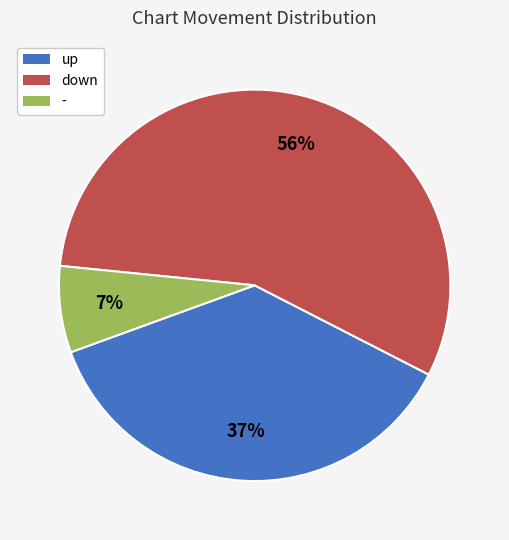

To the nearest percent, what is the average slice percentage?

33%